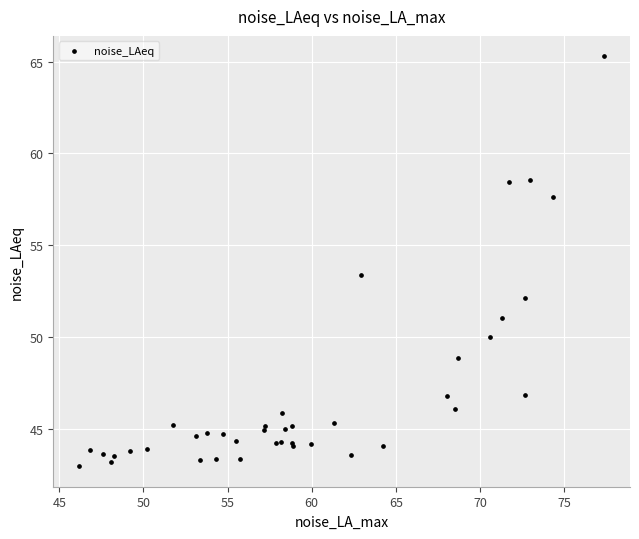

What Y value in the scatter plot is closest to 54?

53.4